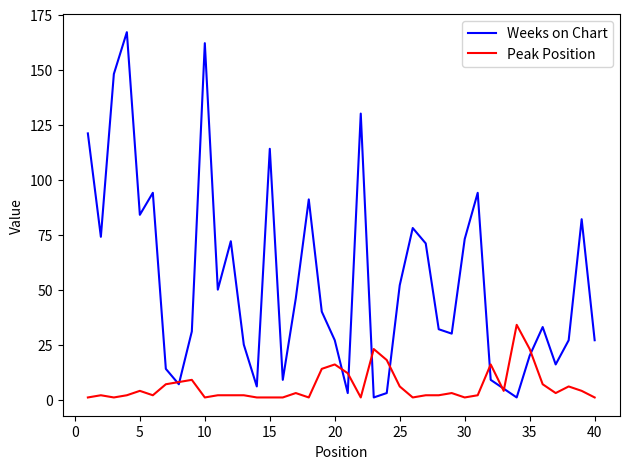

List the series in order of their overall mean, highest first.

Weeks on Chart, Peak Position